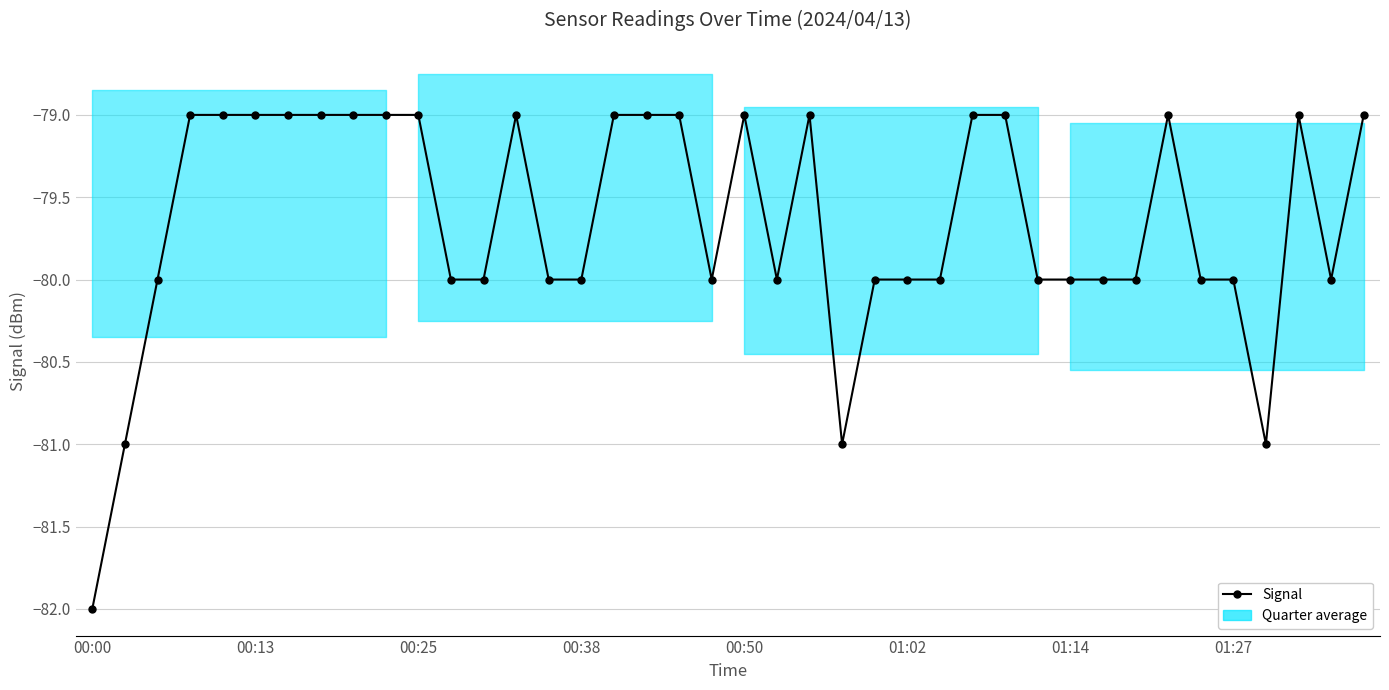

How many interior local peaks (higher than both neighbors) does the data have?

5